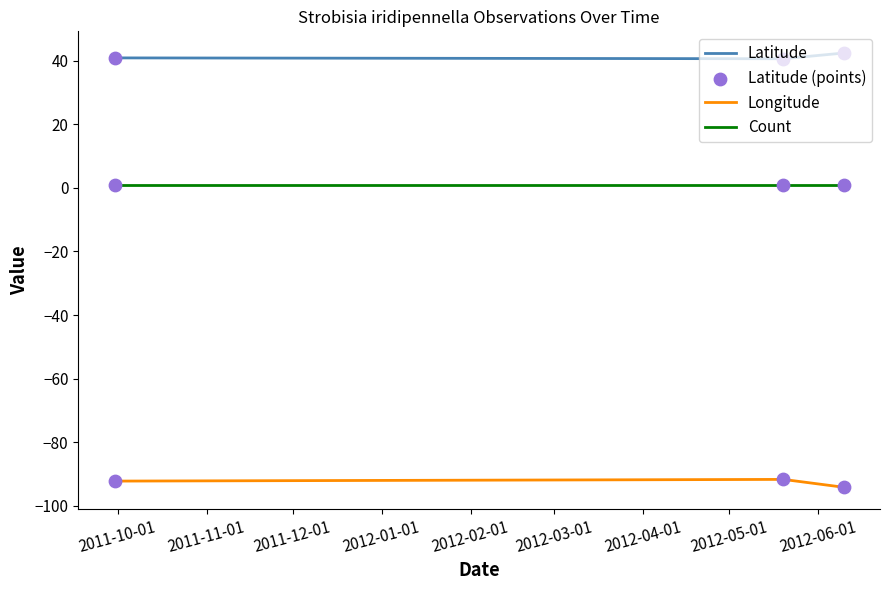

Rank the series by their maximum value, from lowest to highest.

Longitude, Count, Latitude